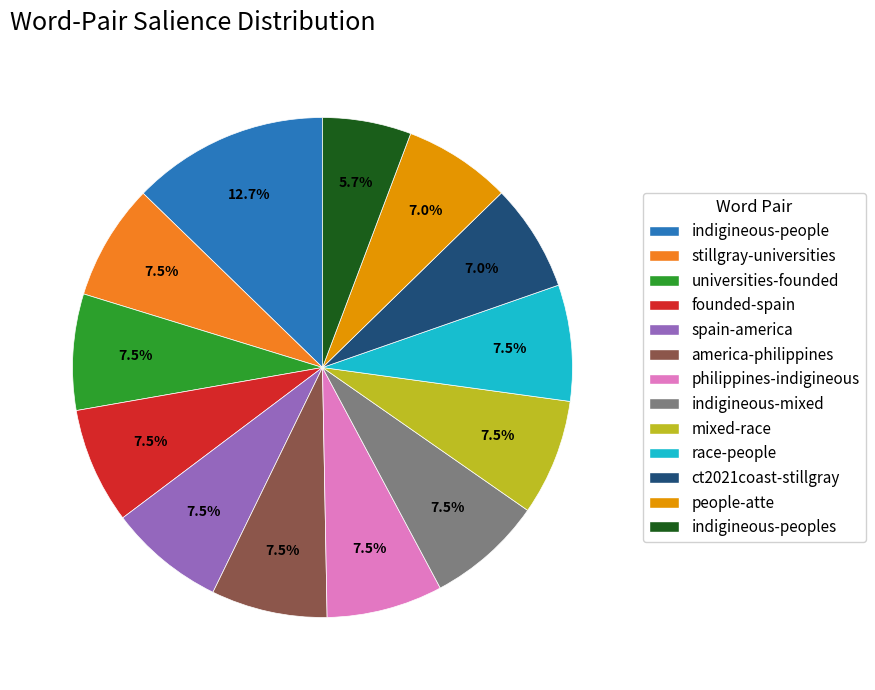

How many segments does this pie chart have?

13